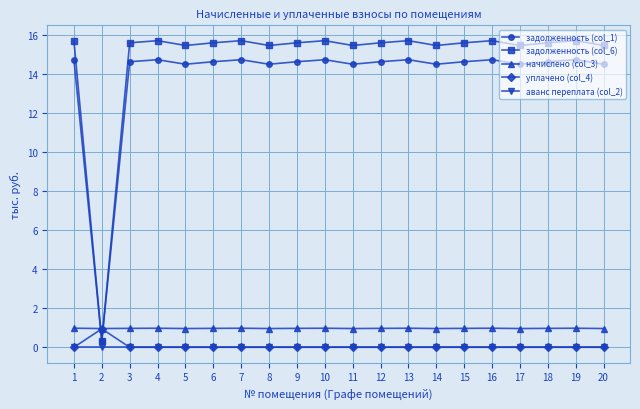

What is the sum of all задолженность (col_1) values?

277.9